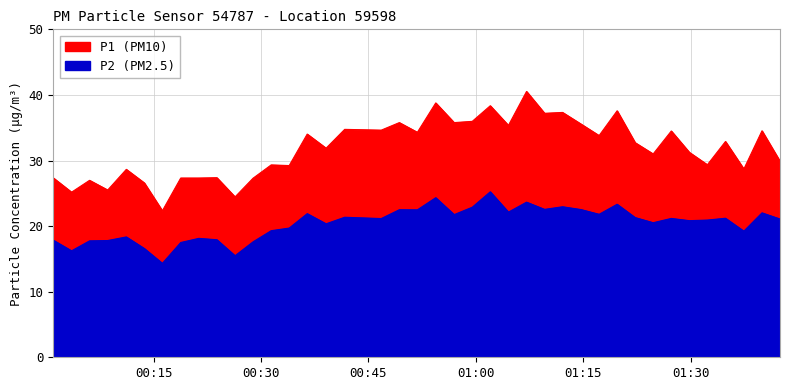

Rank the series by their maximum value, from lowest to highest.

P2, P1